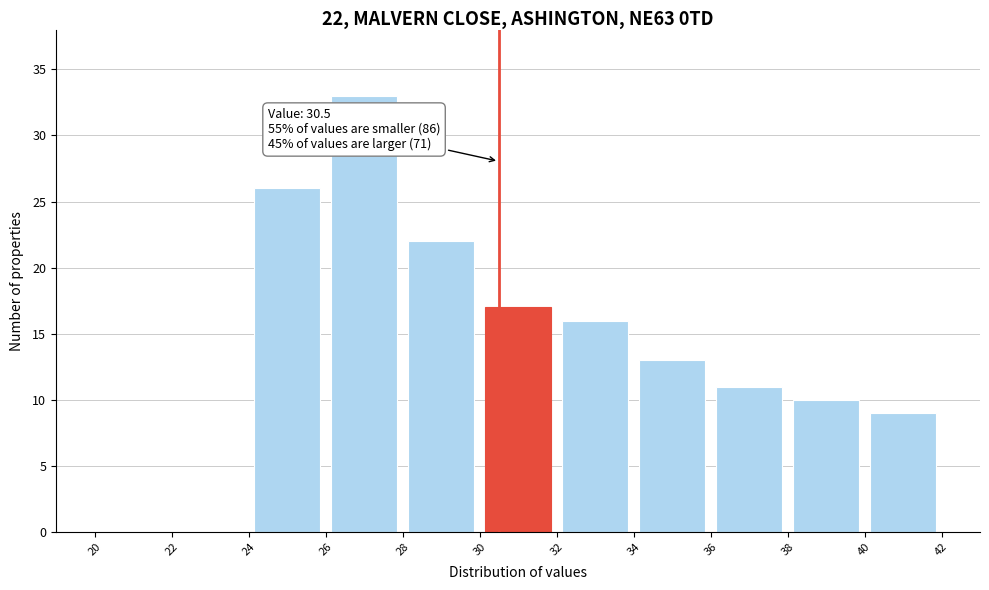

Which range on the x-axis has the tallest bar?

26 to 28